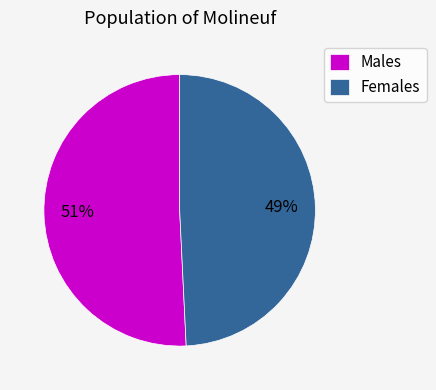

Rank the categories by value from lowest to highest.

Females, Males